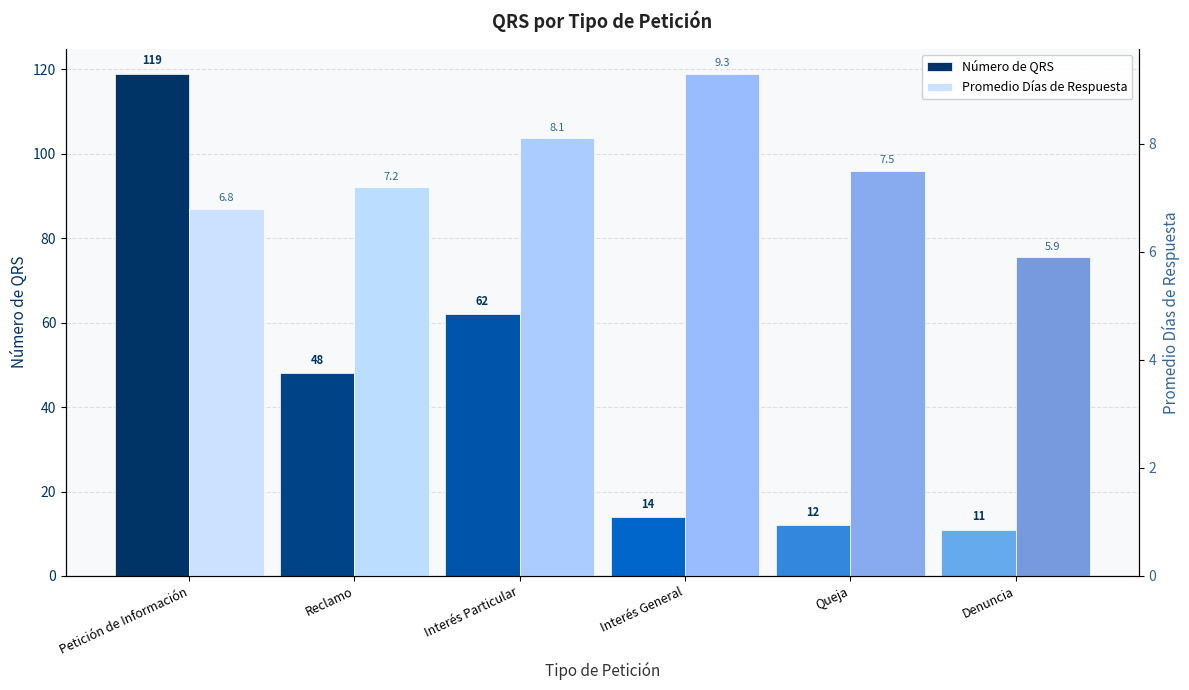

How many bars are there in total?

12